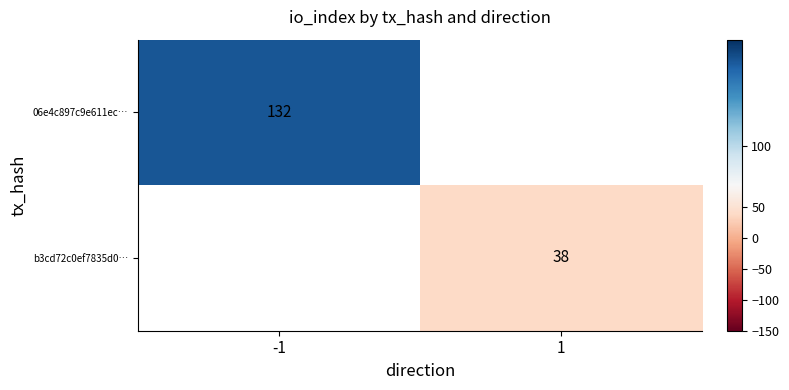

Is the value of b3cd72c0ef7835d0… at 1 greater than the value of 06e4c897c9e611ec… at -1?

No